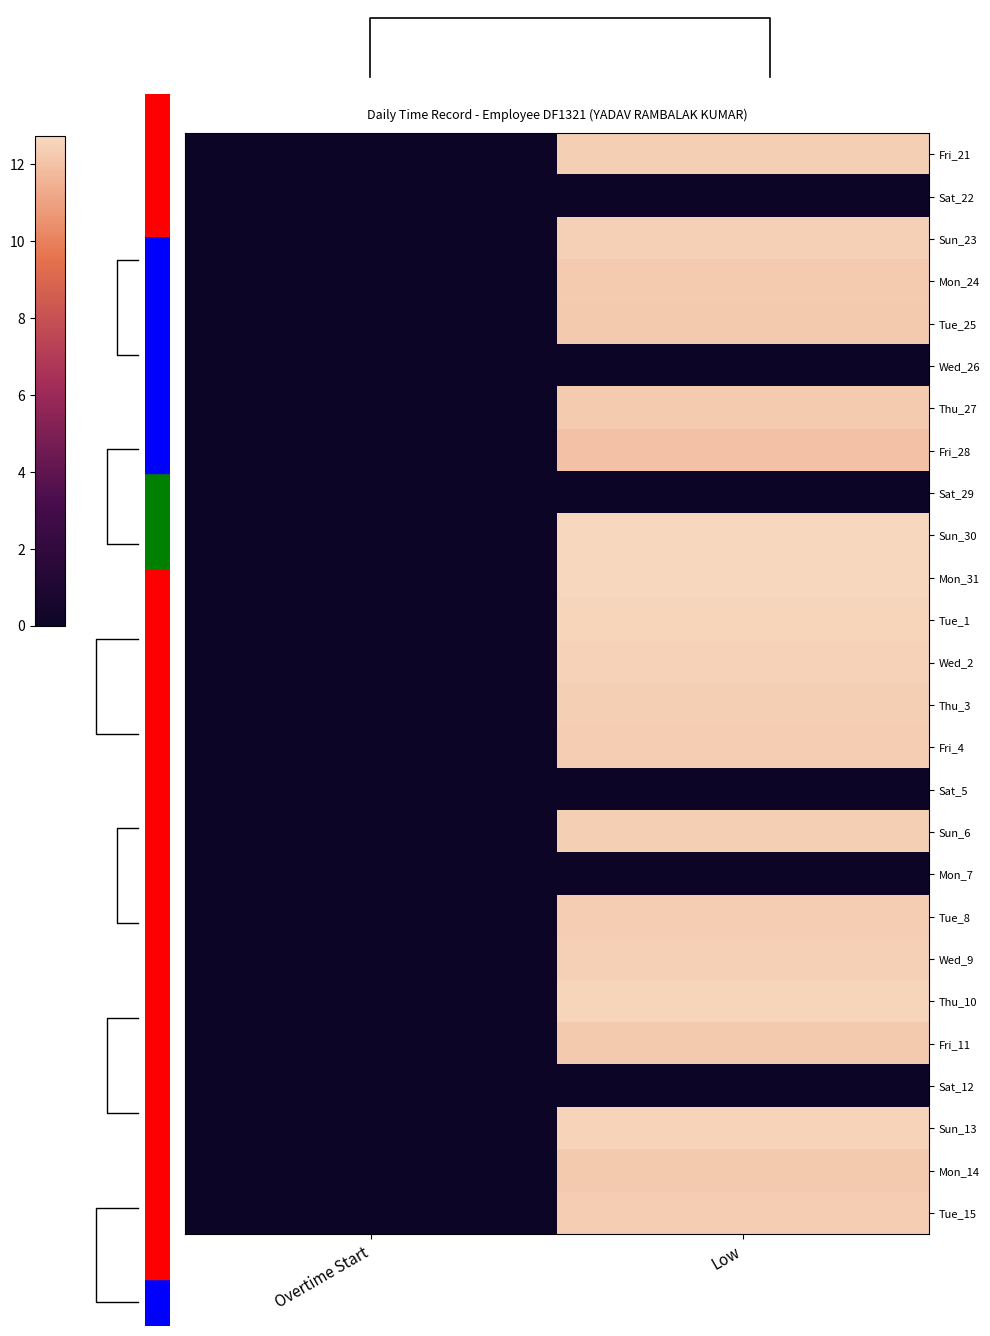

How many values in the Tue_8 series exceed 12?

1